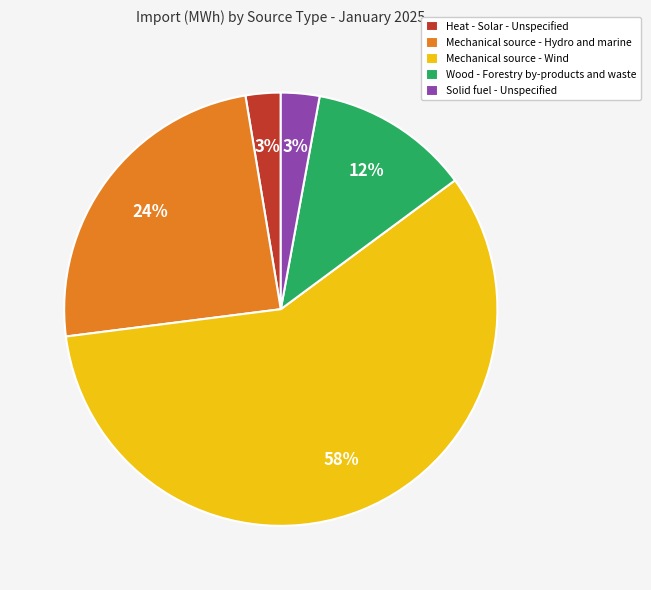

Which category accounts for the majority?

Mechanical source - Wind